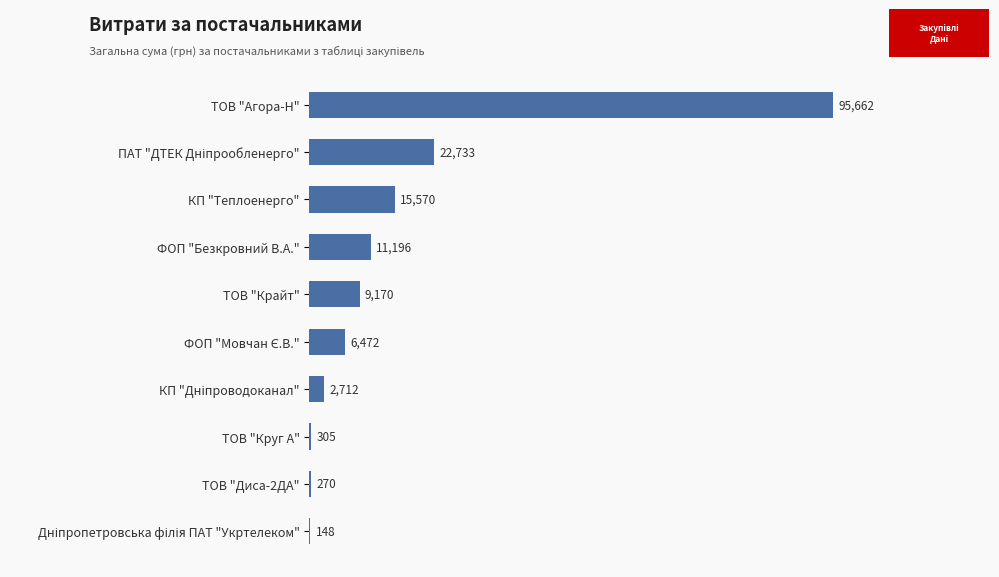

The chart shows a value of 15570.0 at КП "Теплоенерго". True or false?

True